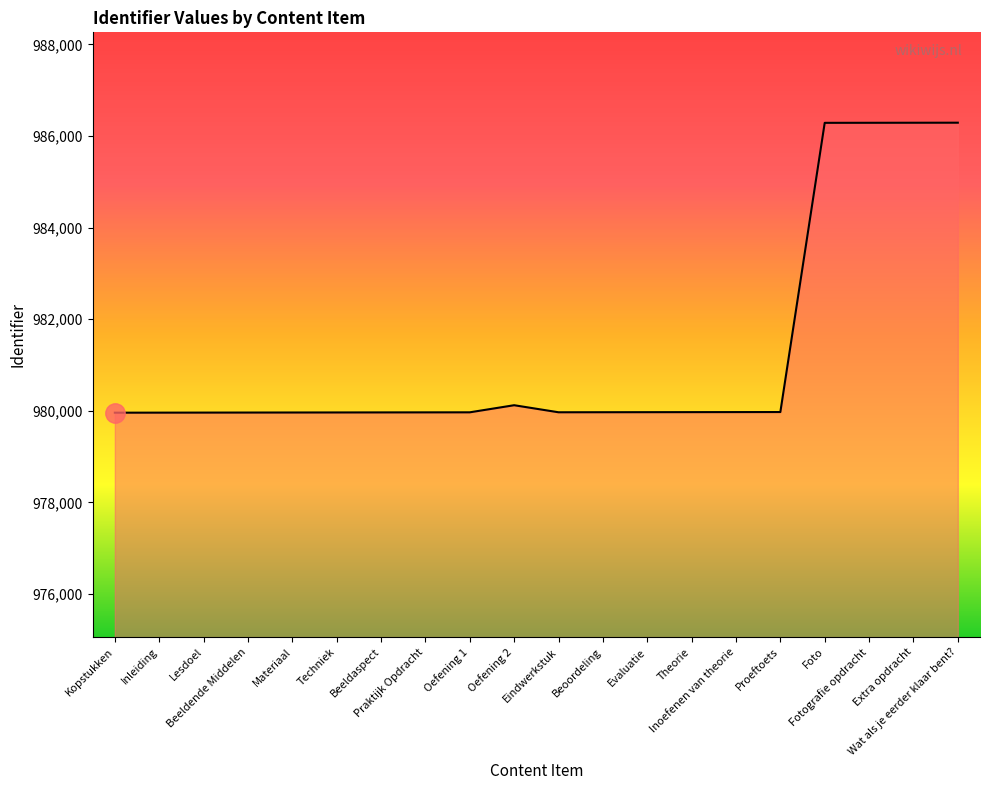

At which label is the value closest to 983124?

Oefening 2